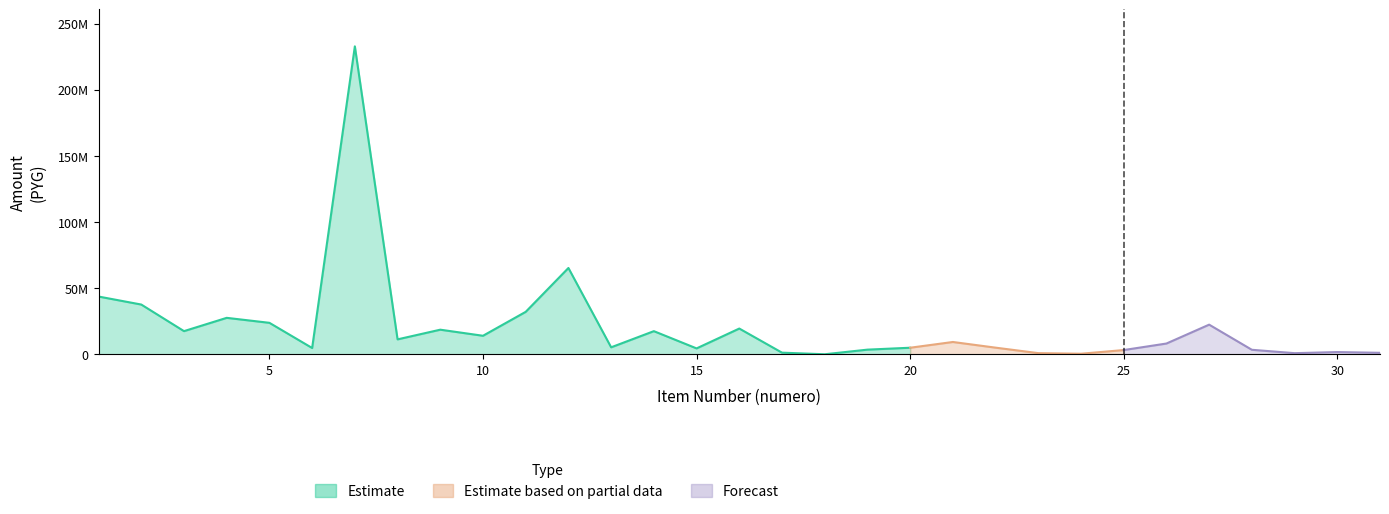

True or false: precio_unitario has a value of 2778455 at 8.

False